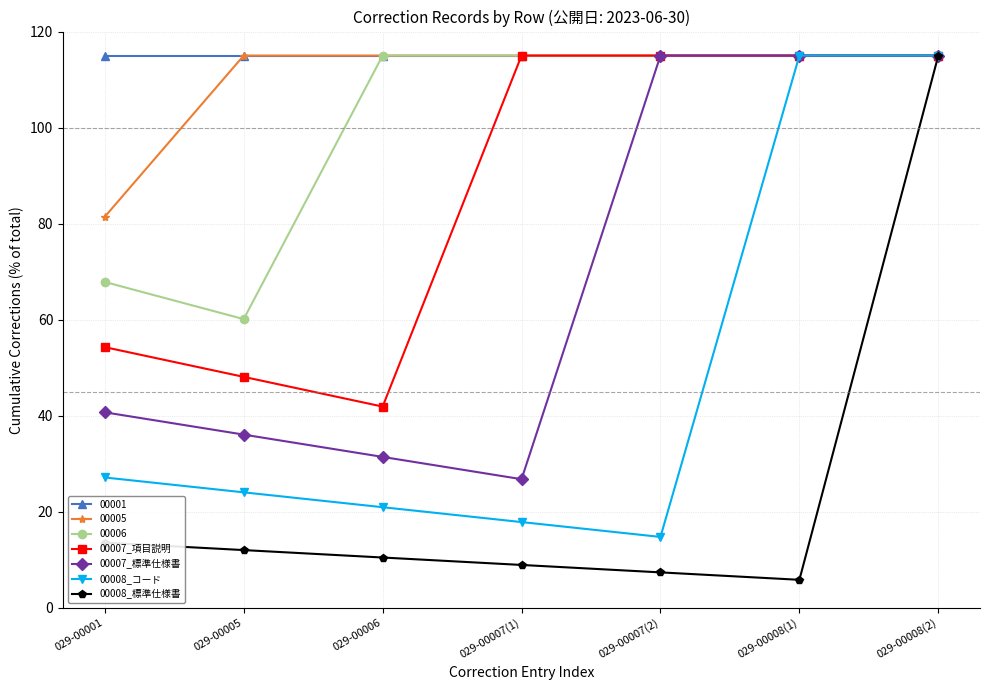

Where is 00007_項目説明 nearest to the value 78?

029-00001